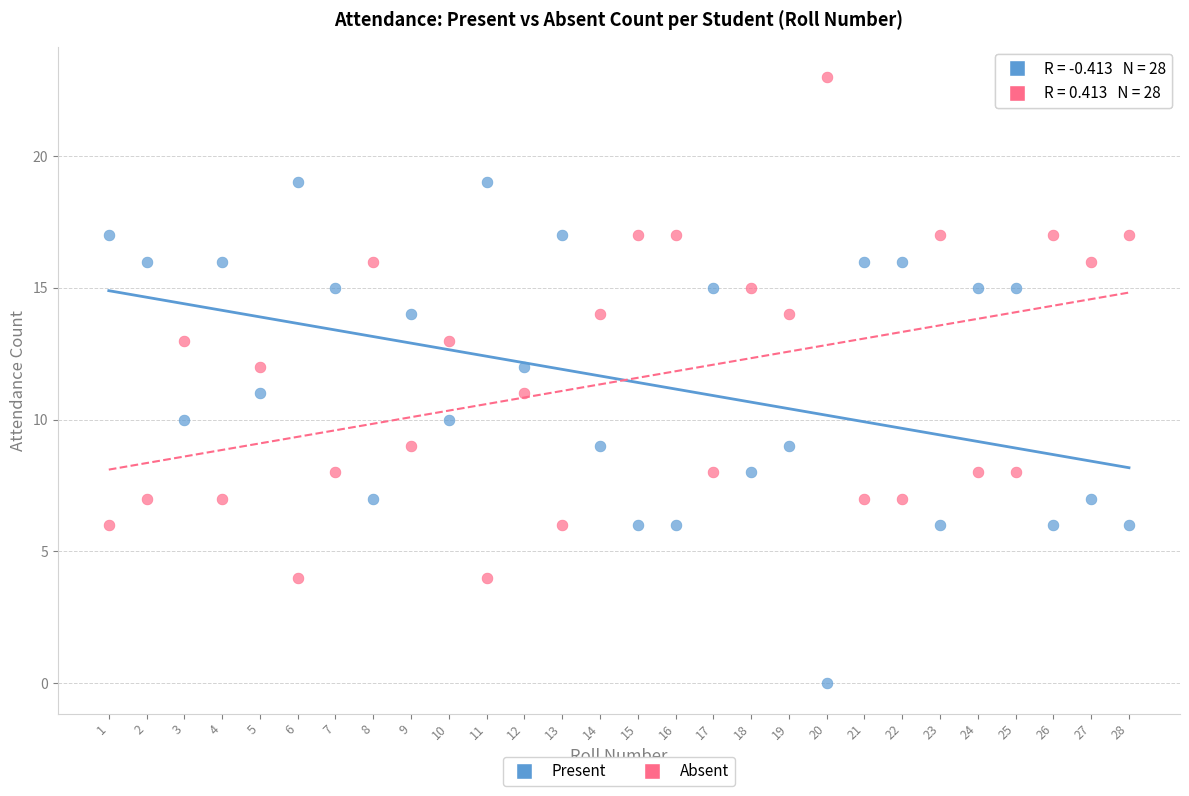

Across all data points, what is the range of Y values (max minus min)?

23